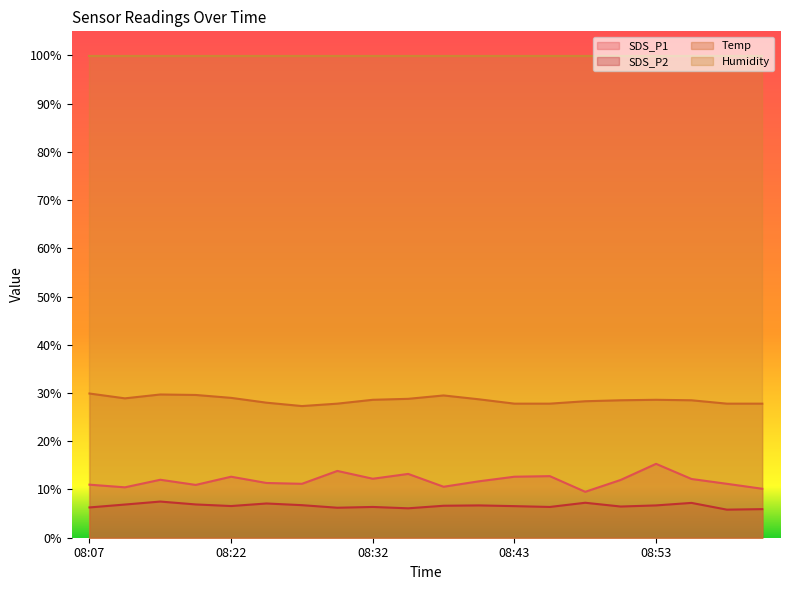

What is the approximate value of SDS_P1 at 08:27?

11.2